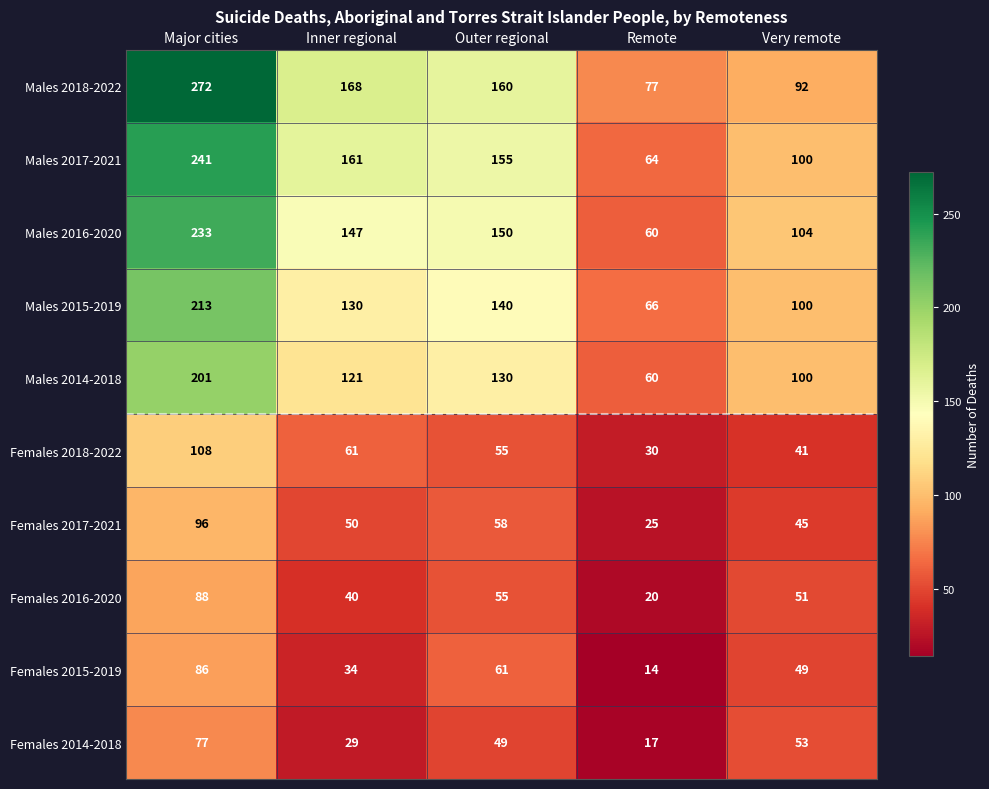

Read the Females 2015-2019 value at Major cities, to the nearest 10.

90